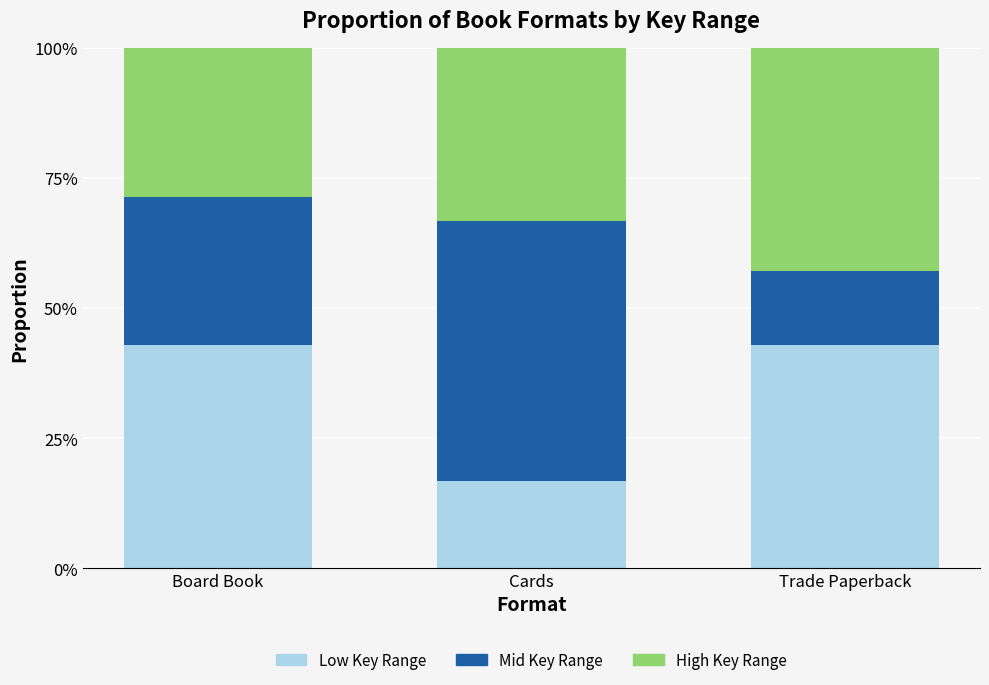

Is it true that High Key Range equals 0.2 at Board Book?

False